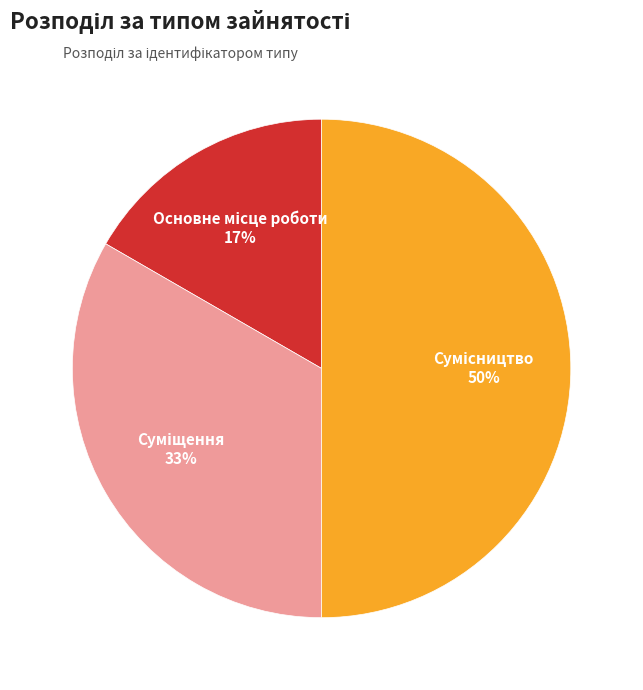

To the nearest percent, what is the average slice percentage?

33%